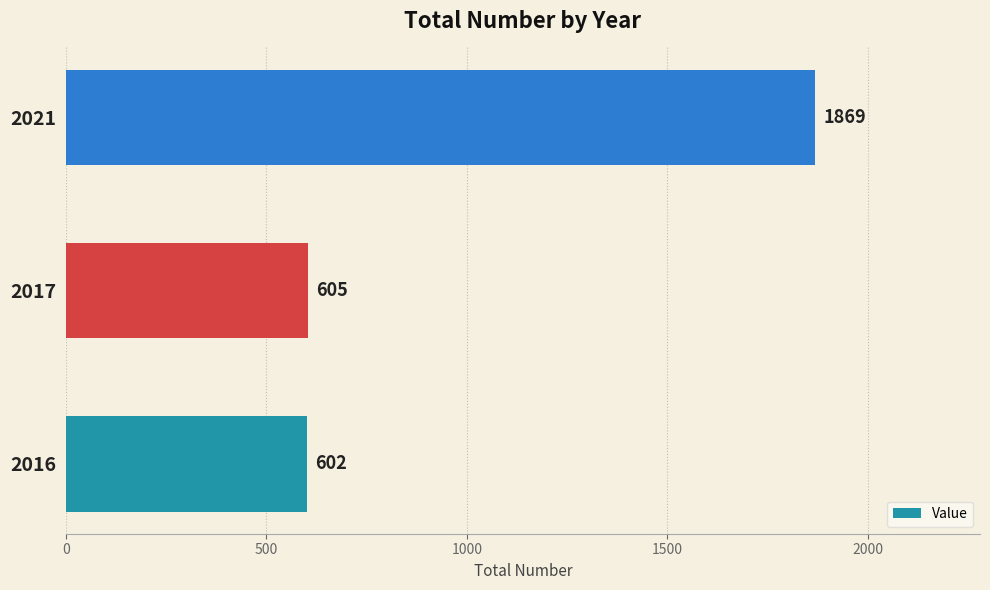

Are the bars horizontal?

Yes